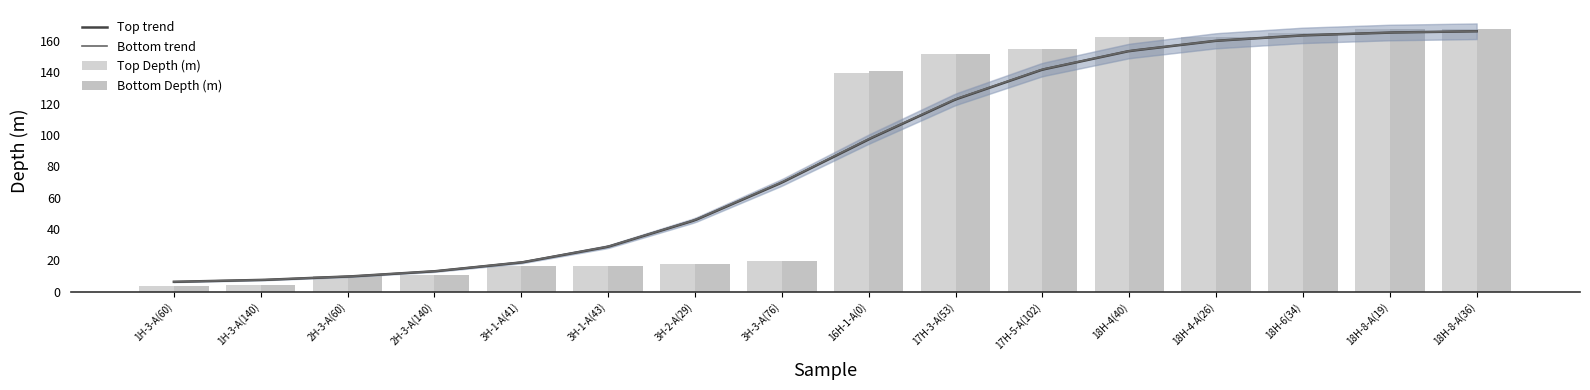

List the labels in order of Top Depth (m) value, largest first.

18H-8-A(36), 18H-8-A(19), 18H-6(34), 18H-4(40), 18H-4-A(26), 17H-5-A(102), 17H-3-A(53), 16H-1-A(0), 3H-3-A(76), 3H-2-A(29), 3H-1-A(43), 3H-1-A(41), 2H-3-A(140), 2H-3-A(60), 1H-3-A(140), 1H-3-A(60)